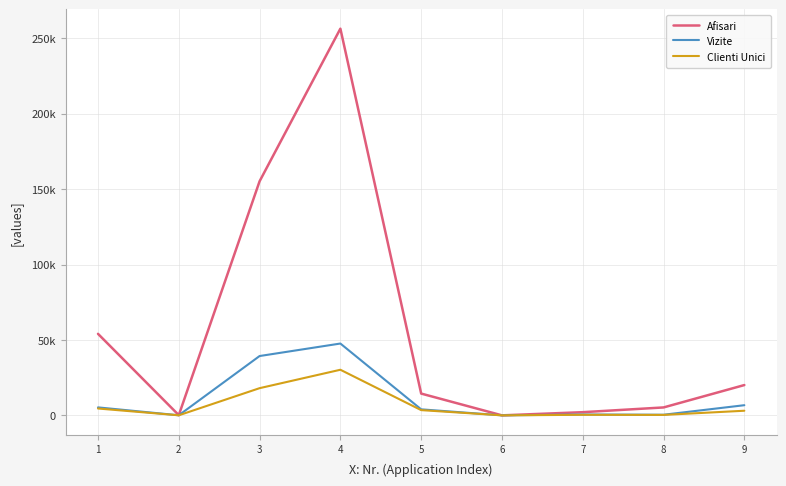

Does the chart have visible grid lines?

Yes